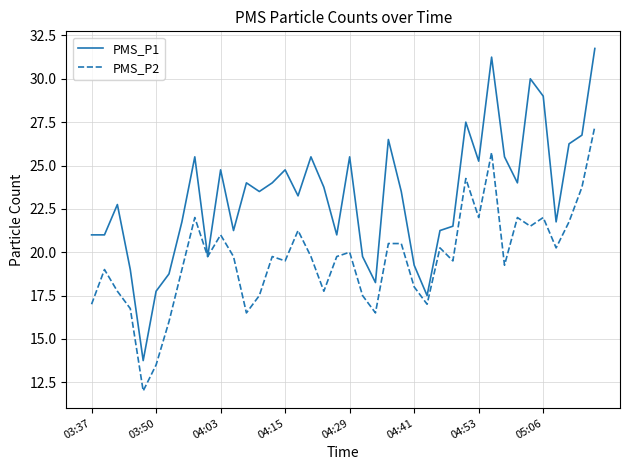

What is the highest value of the PMS_P1 series?

31.8